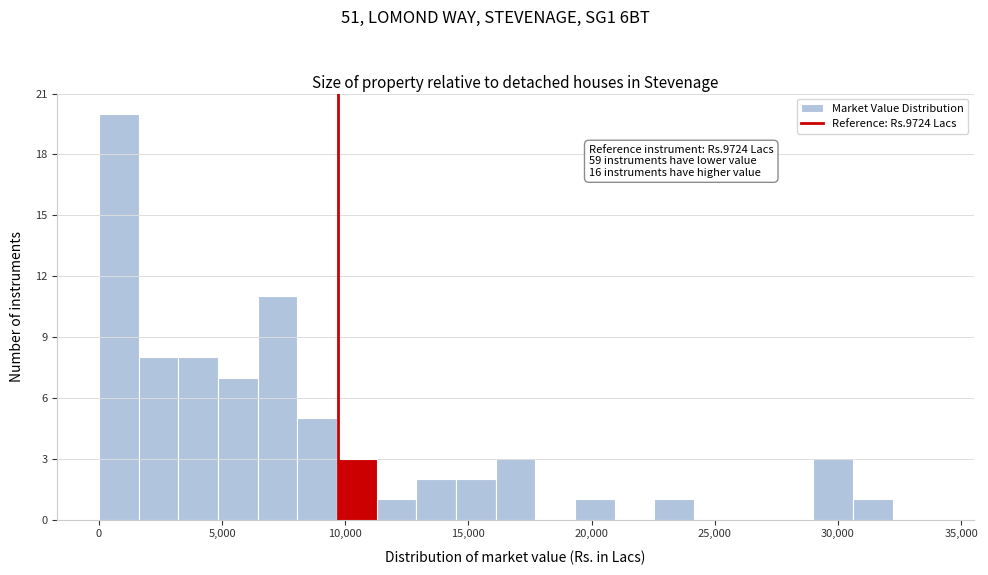

Around what value on the x-axis is the tallest bar? Give the approximate position of its centre, as read against the axis.

1000